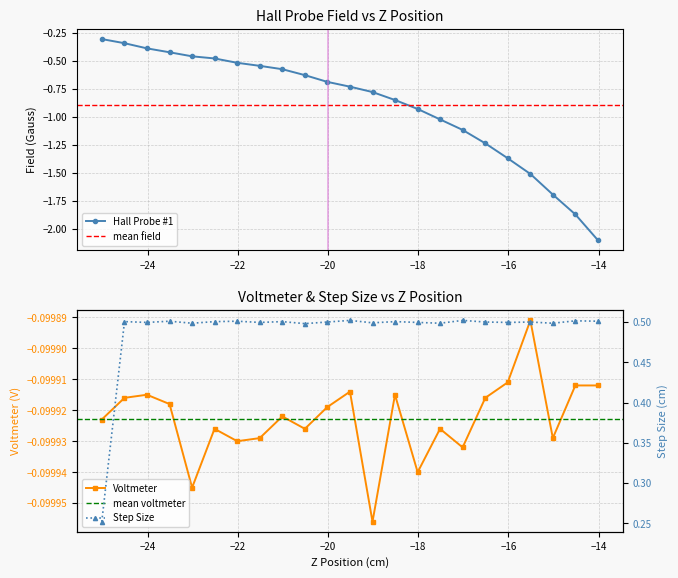

True or false: voltmeter and hall_probe cross at least once.

False